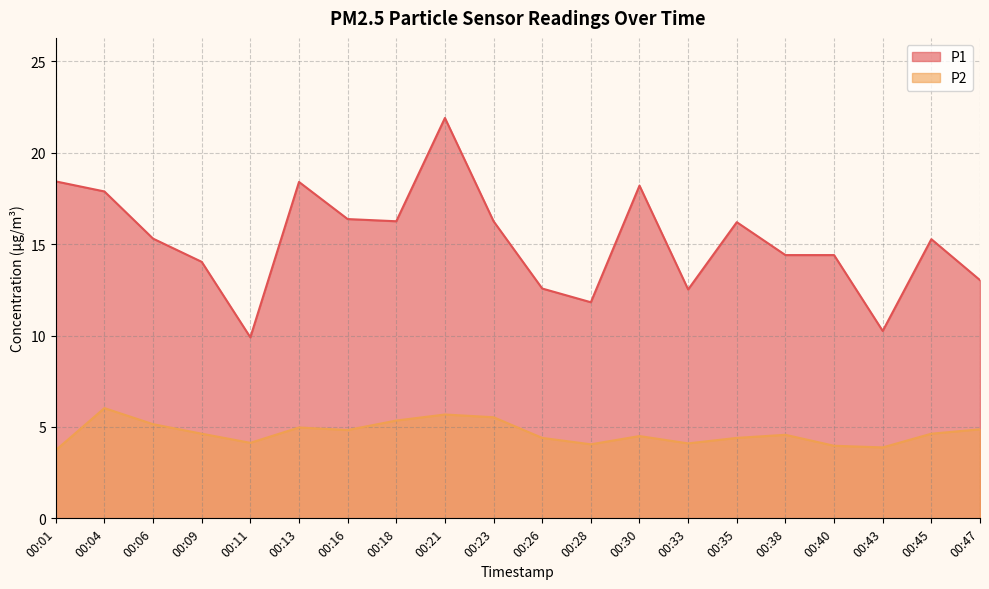

True or false: P2 and P1 cross at least once.

False